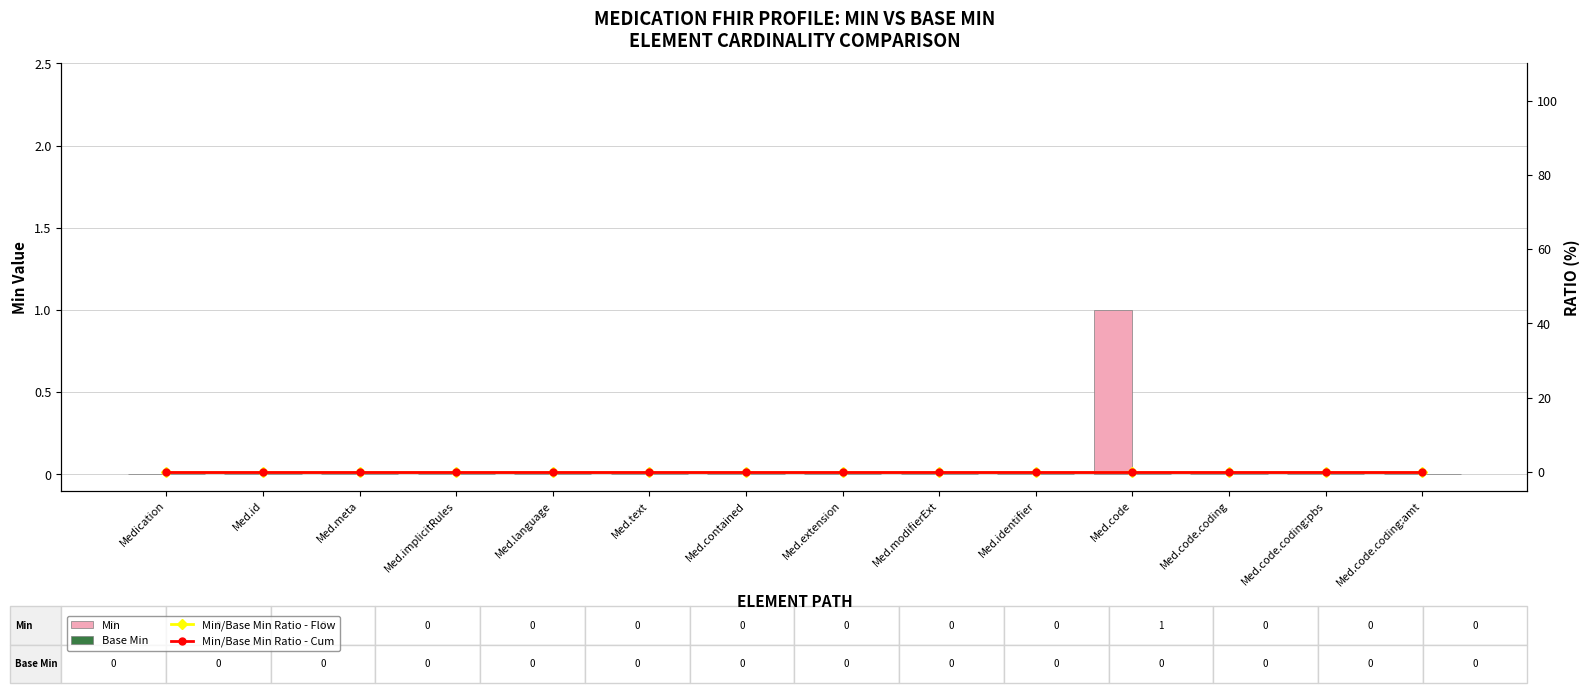

Reading left to right, transcribe all the data shown in this chart.

Min: 0	0	0	0	0	0	0	0	0	0	1	0	0	0
Base Min: 0	0	0	0	0	0	0	0	0	0	0	0	0	0
Min/Base Min Ratio - Flow: 0	0	0	0	0	0	0	0	0	0	0	0	0	0
Min/Base Min Ratio - Cum: 0	0	0	0	0	0	0	0	0	0	0	0	0	0